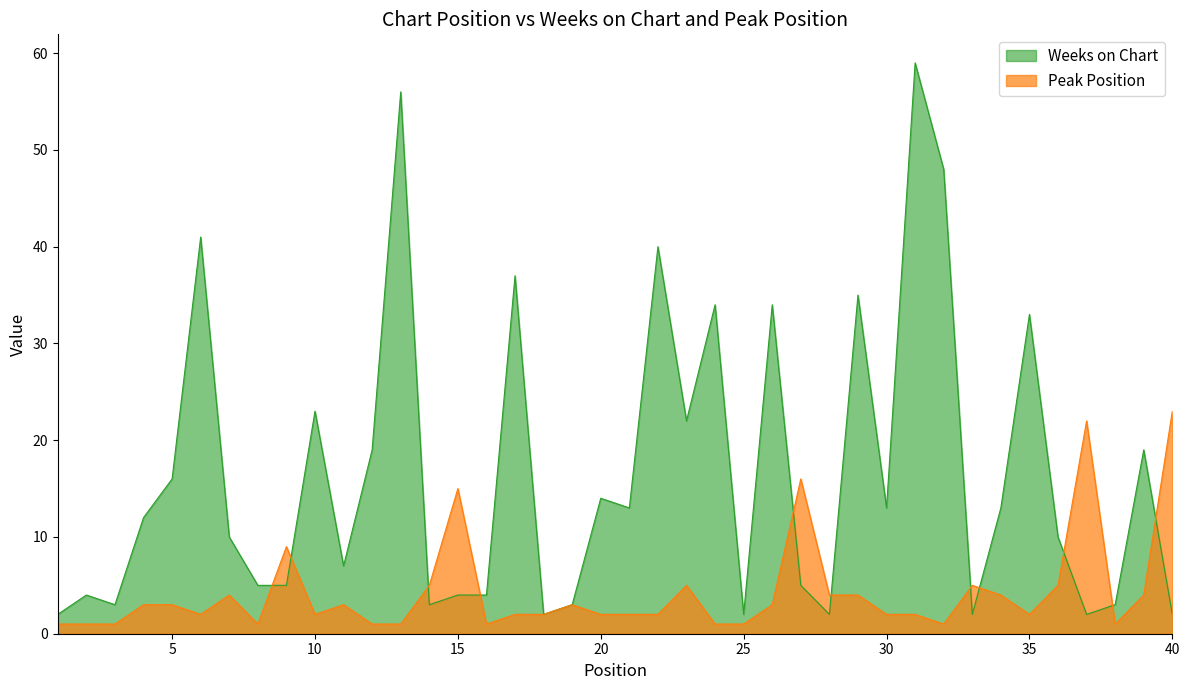

What is the total value across all series at 3?

4